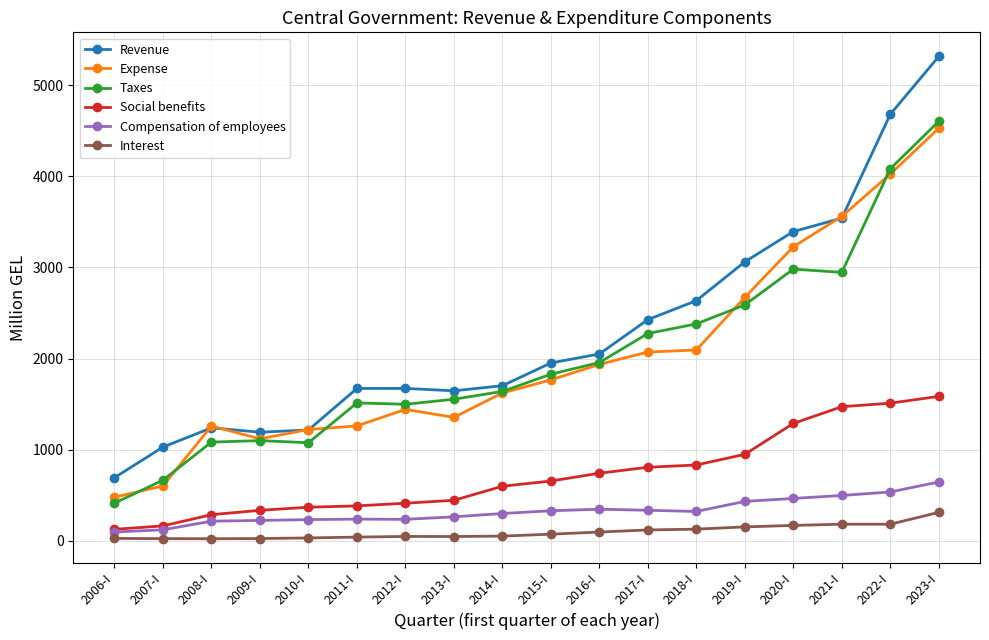

Which series has the largest range (max minus min)?

Revenue